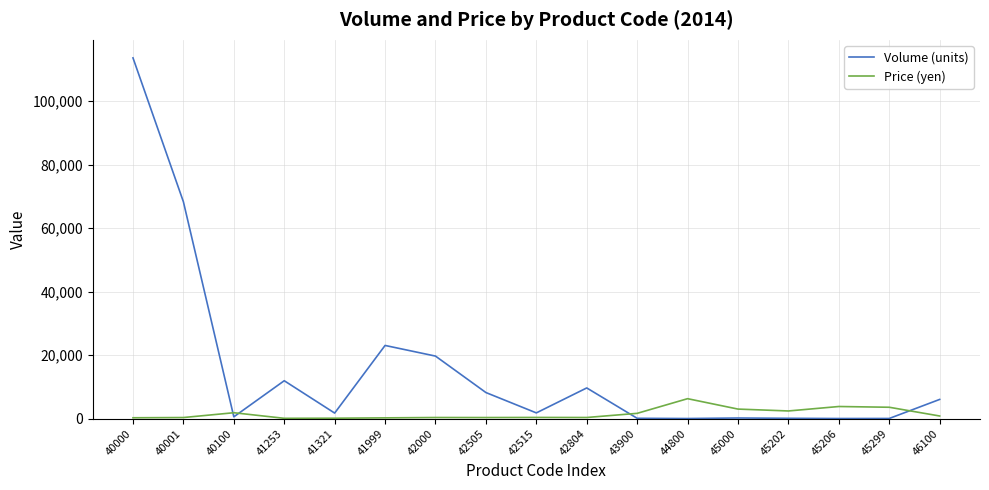

Between 40001 and 41999, which series saw the biggest shift?

Volume (units)